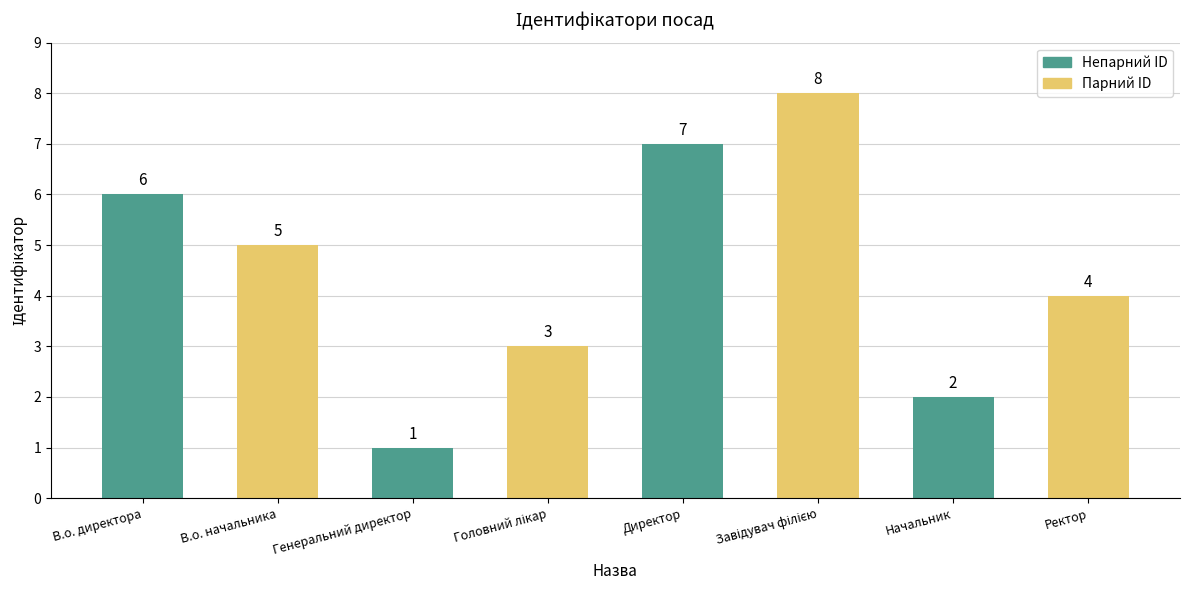

What is the greatest value displayed?

8